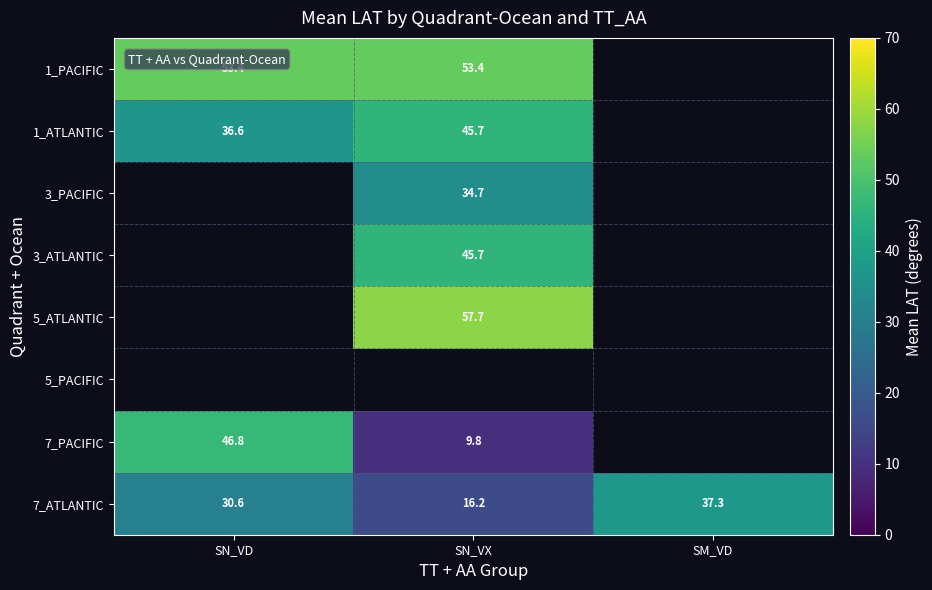

Is it true that 5_ATLANTIC equals 79.9 at SN_VX?

False